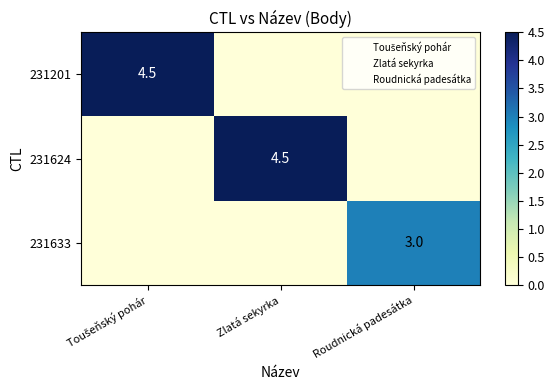

The value of 231624 at Zlatá sekyrka is 4.5. True or false?

True